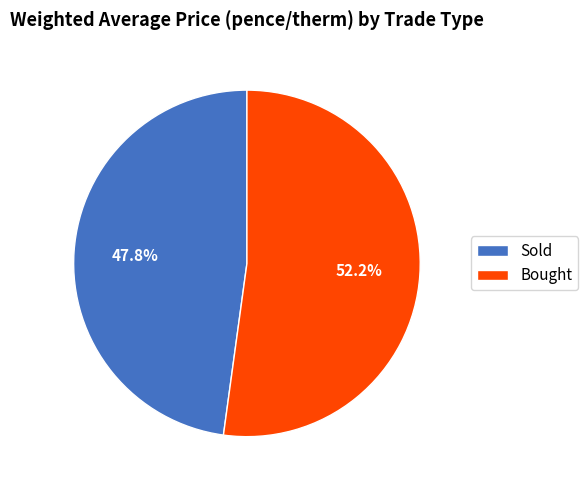

To the nearest percent, what is the combined percentage of Bought and Sold?

100%